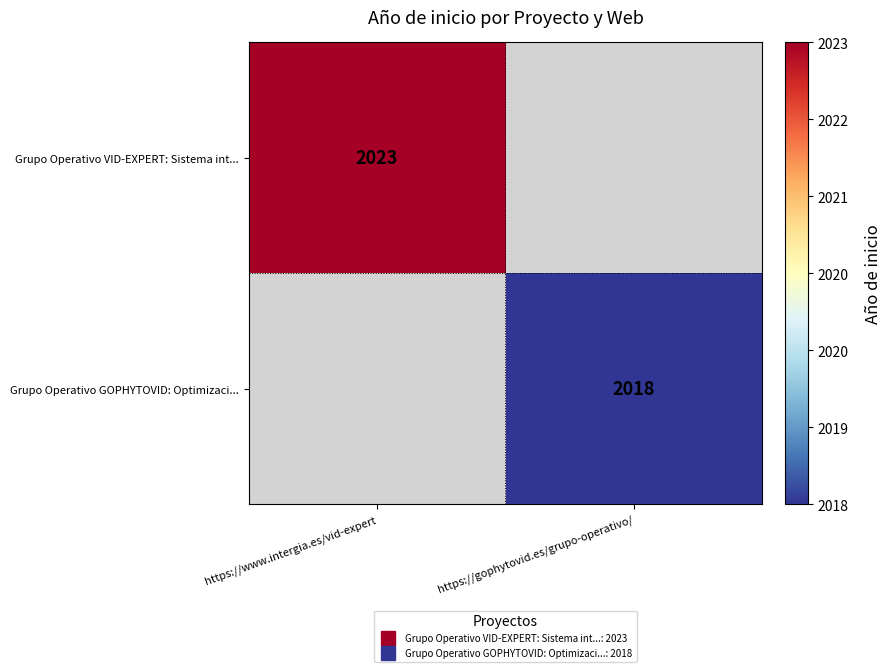

How many categories are shown in the chart?

2